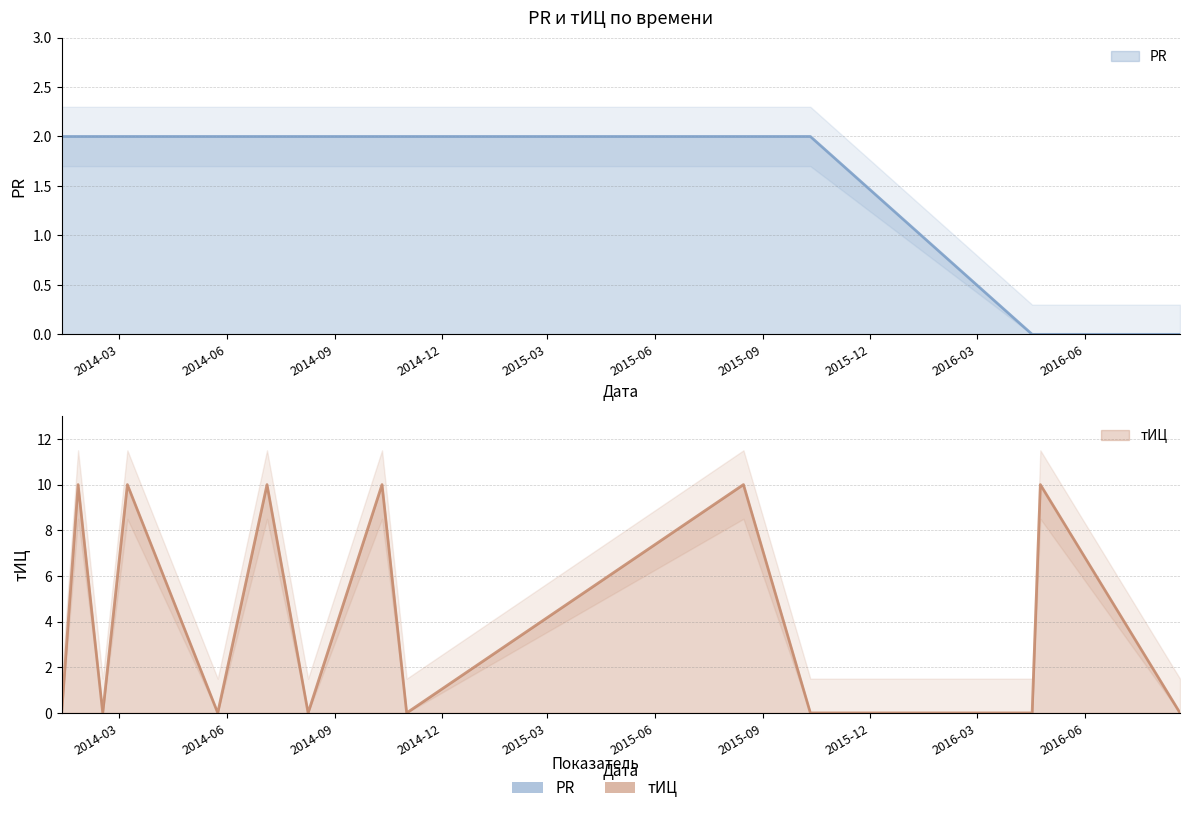

After their last crossing, which series has the higher values: тИЦ or PR?

PR